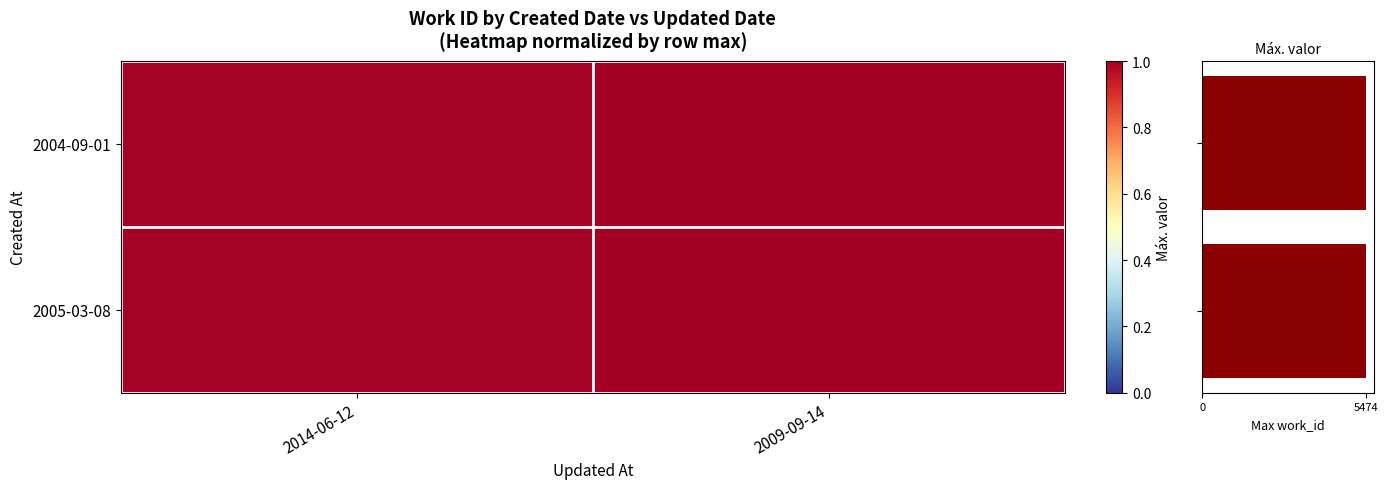

Which series has the largest total across all categories?

2004-09-01